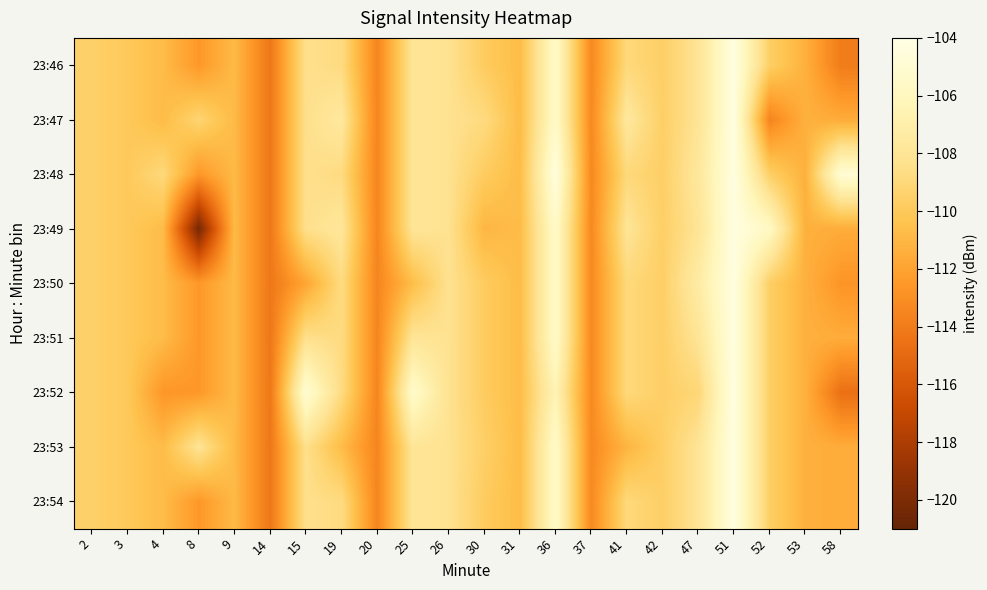

Count the number of categories in the chart.

22